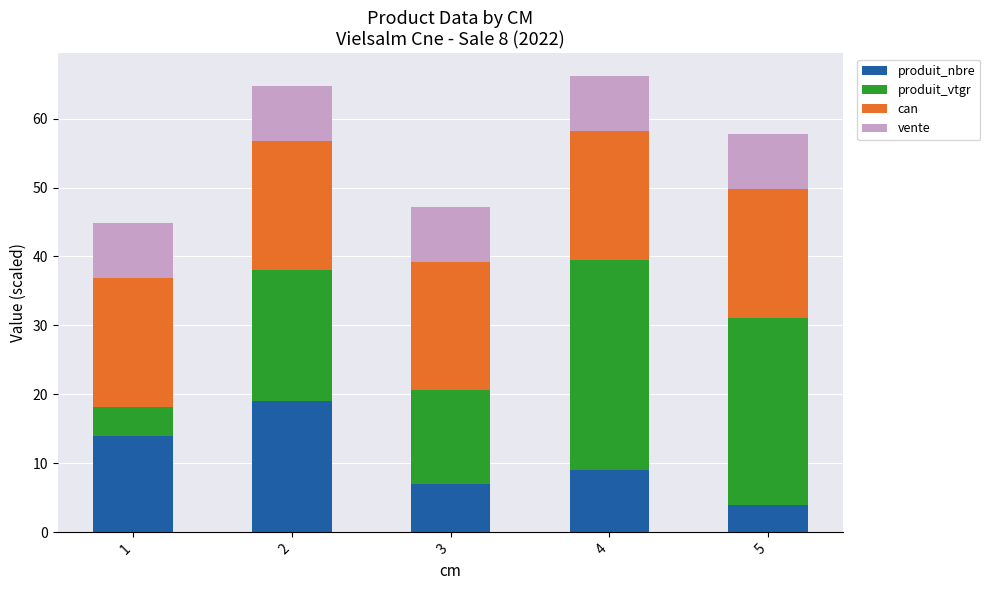

Are the bars grouped side by side (vs. stacked)?

No